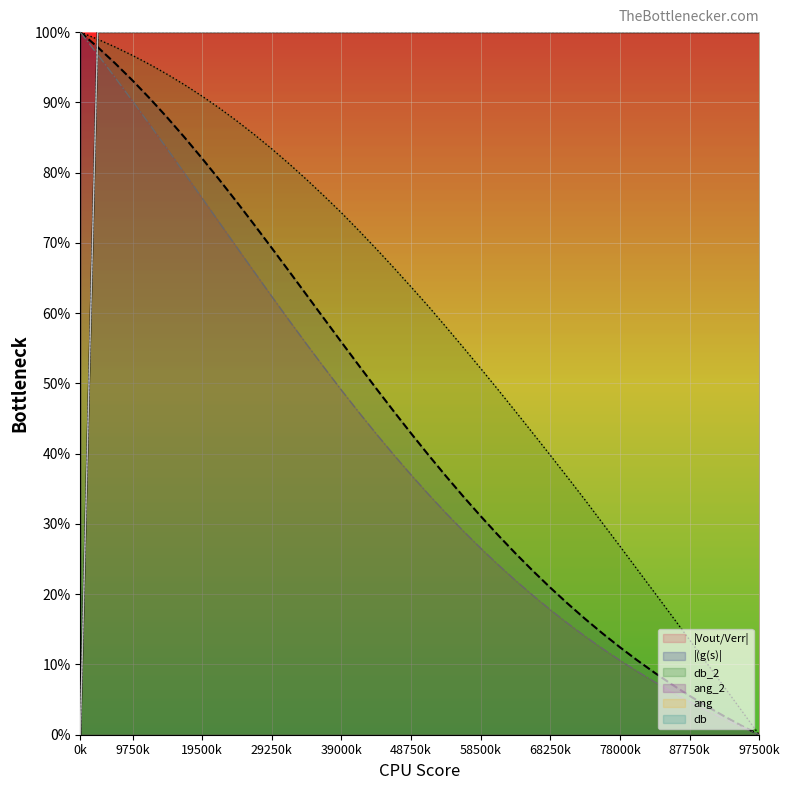

What is the maximum value shown in the chart?

100.0